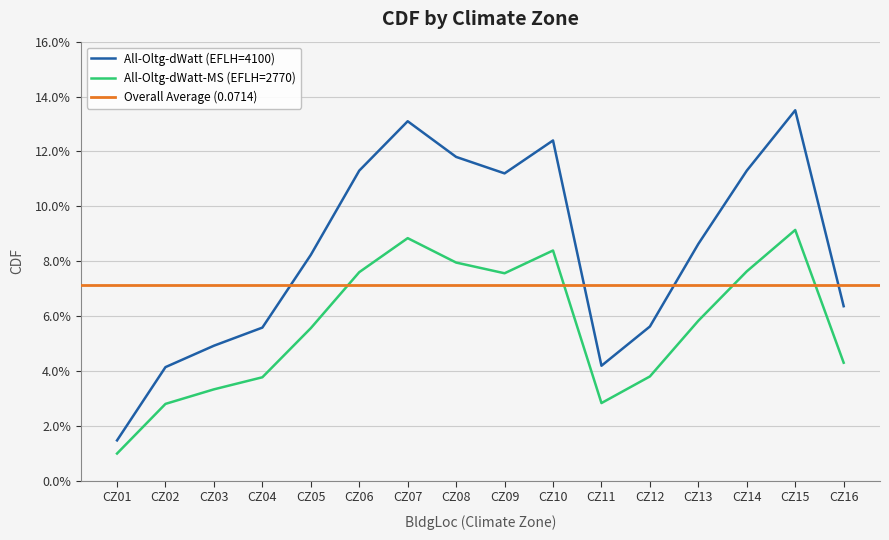

True or false: All-Oltg-dWatt-MS (EFLH=2770) and All-Oltg-dWatt (EFLH=4100) intersect in this chart.

False